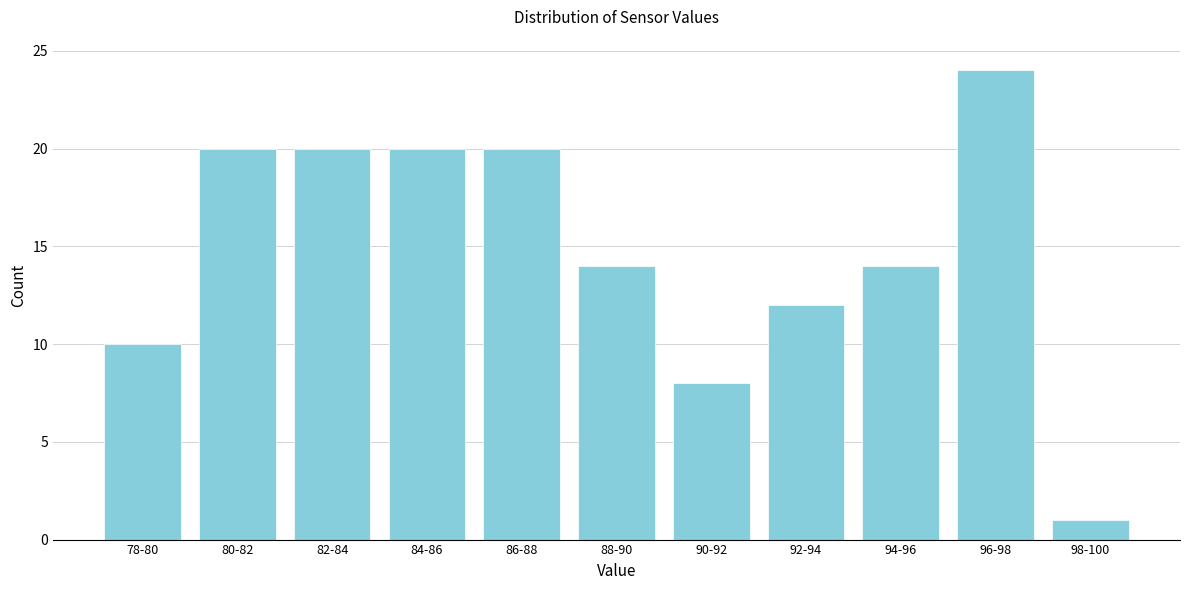

Reading right to left, what are all the values shown in this chart?

1	24	14	12	8	14	20	20	20	20	10